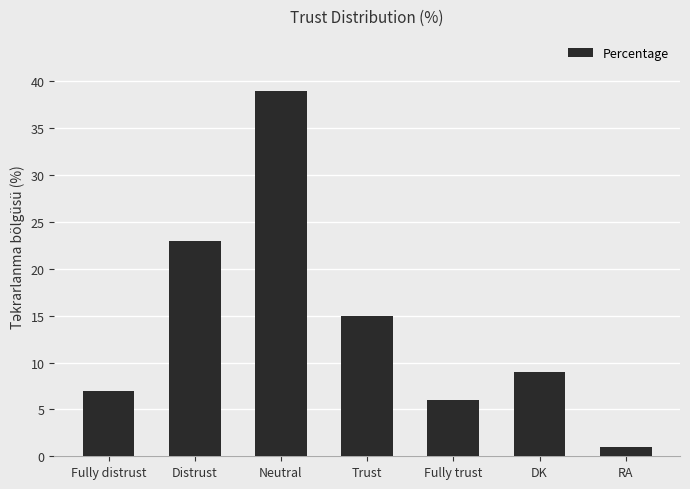

What is the sum of the values at RA and Fully trust?

7